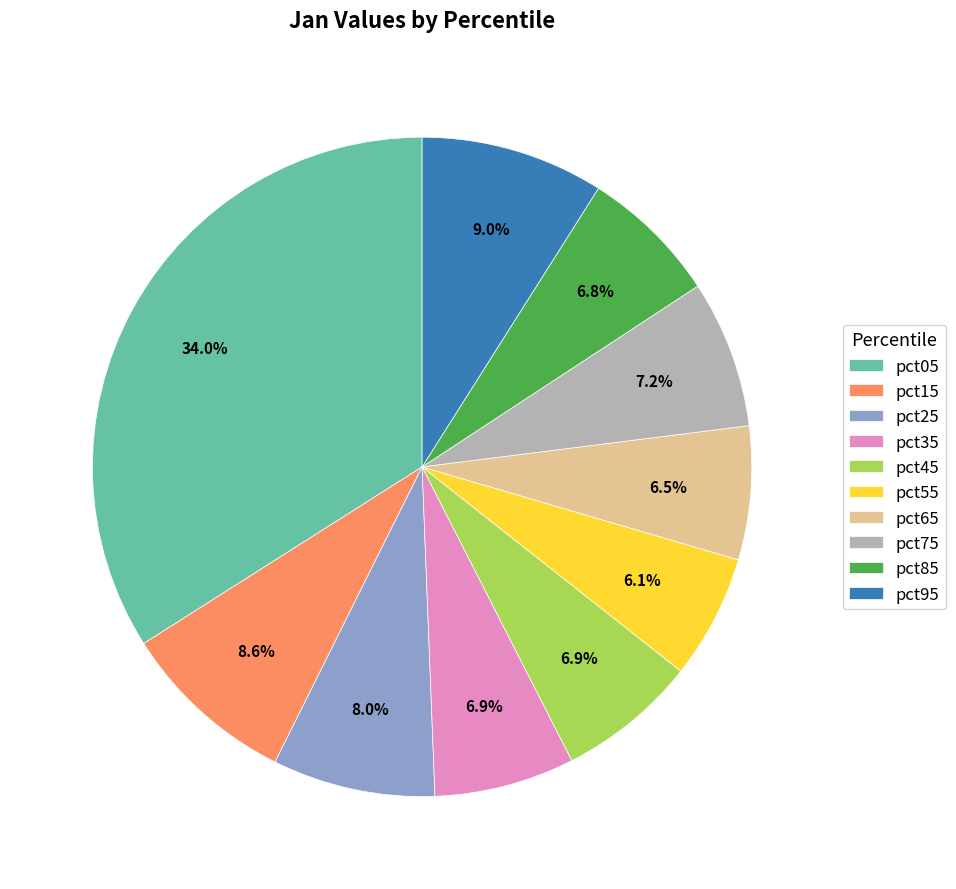

To the nearest percent, what is the difference between the pct95 and pct05 slice percentages?

25%